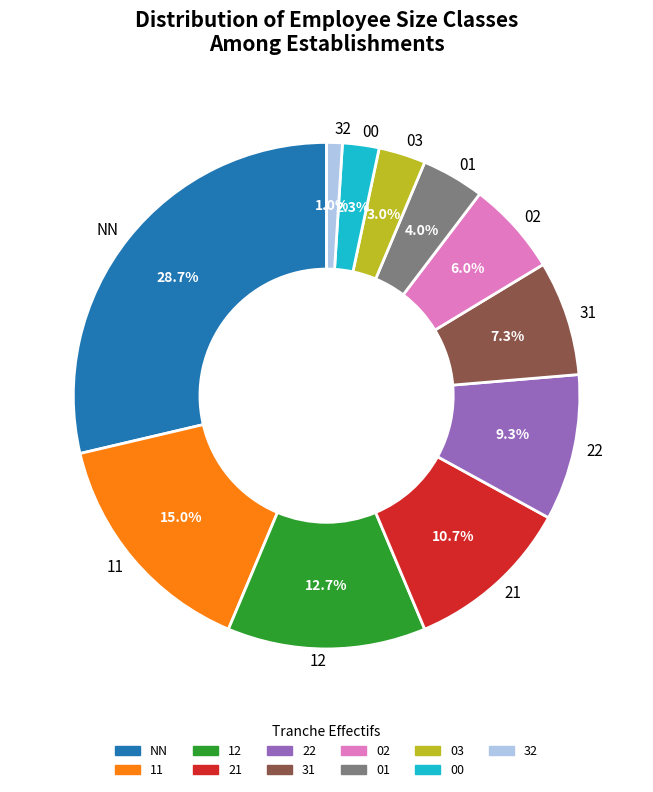

Is it true that 21 is 20% of the pie?

False